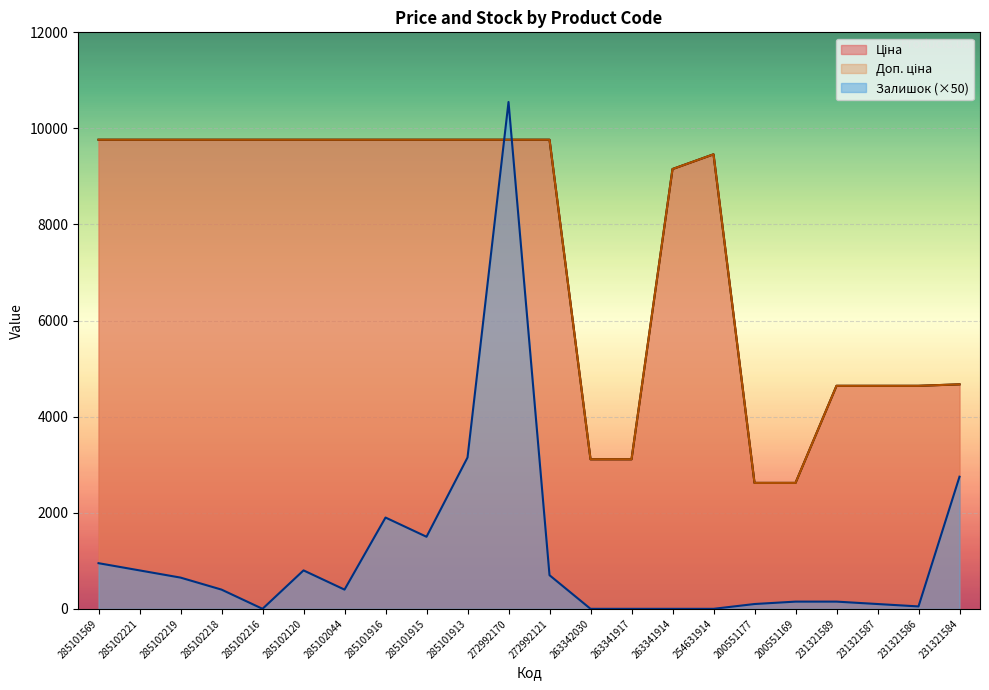

Which has a higher value, 285102221 or 231321587?

285102221